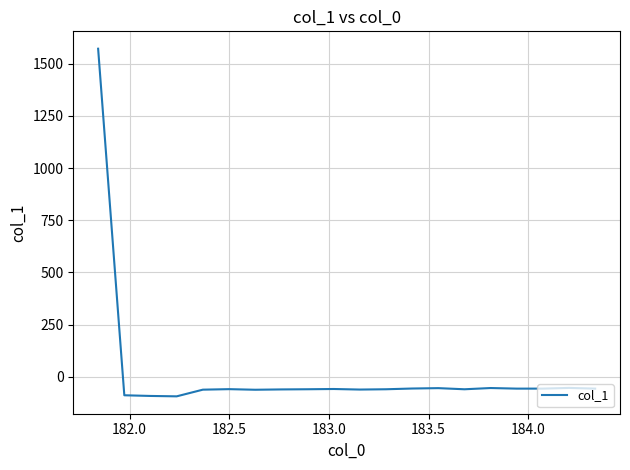

What is the smallest value displayed?

-93.9